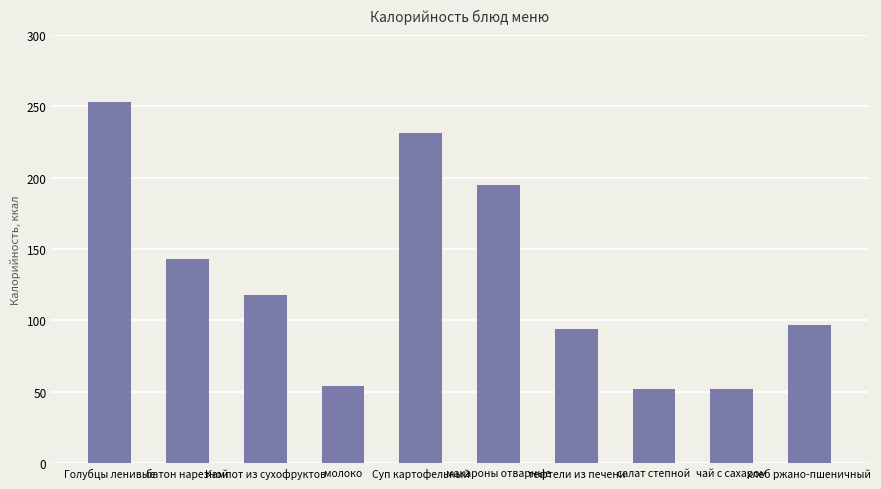

What is the change in value from тефтели из печени to салат степной?

-42.0